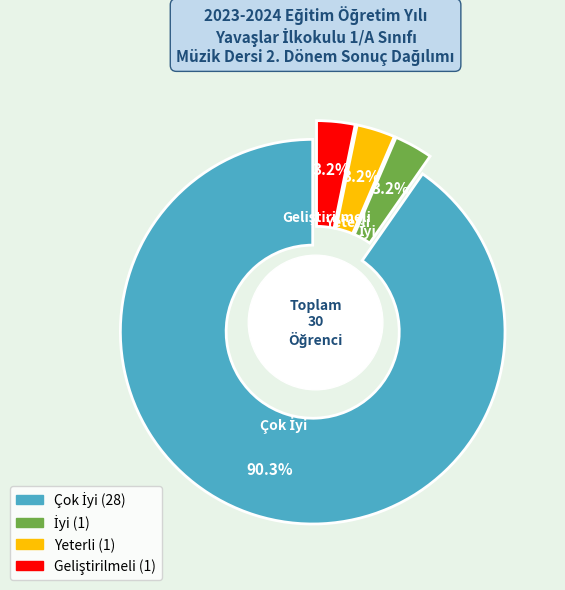

To the nearest percent, what portion does Çok İyi represent?

90%